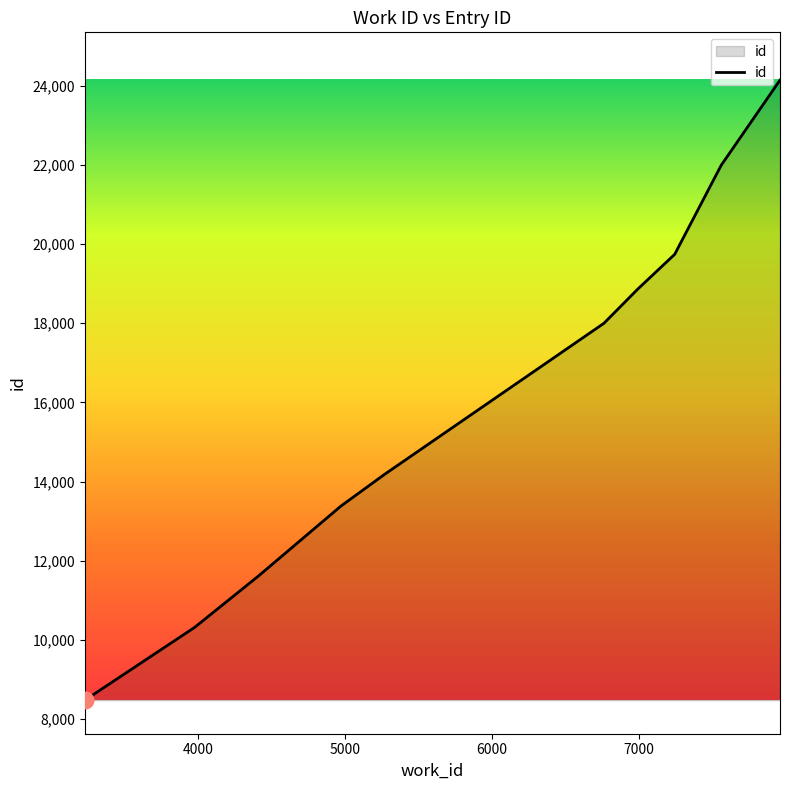

Reading left to right, what are all the values shown in this chart?

8476	10315	11605	13382	14183	17998	18864	19741	21993	24142